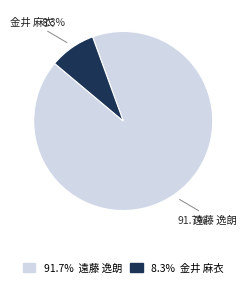

Does any single category account for the majority?

Yes